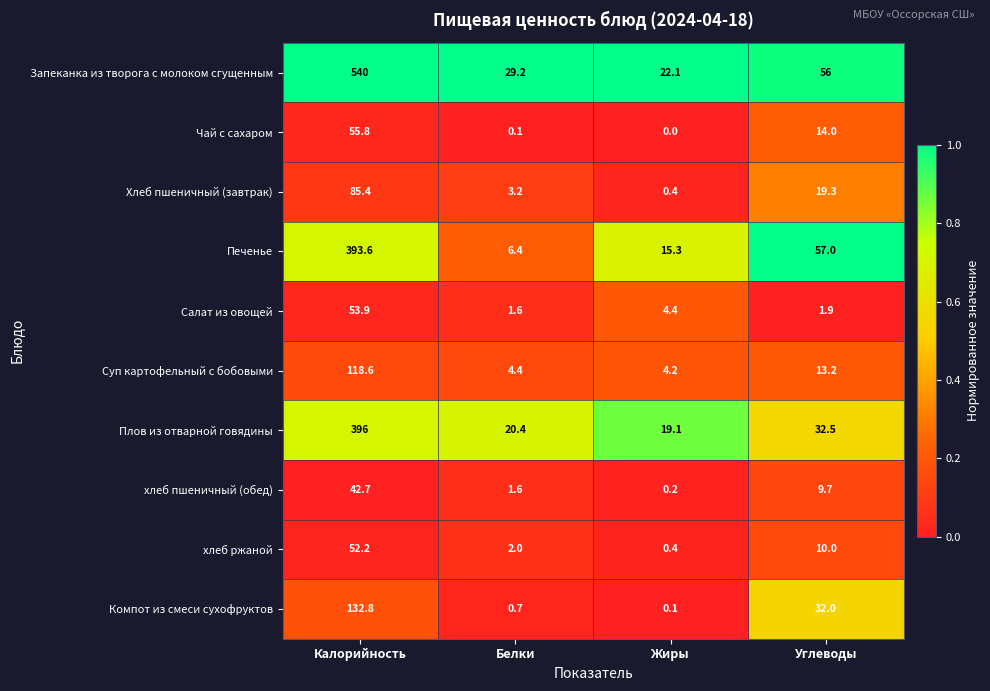

What is the sum of all Запеканка из творога с молоком сгущенным values?

647.3